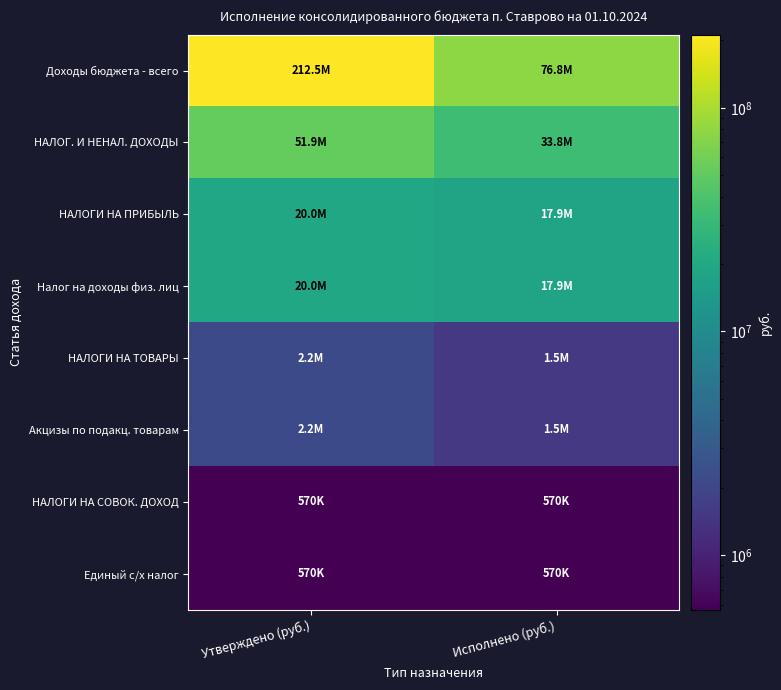

What is the difference between the highest and lowest values at Исполнено (руб.)?

76276973.9